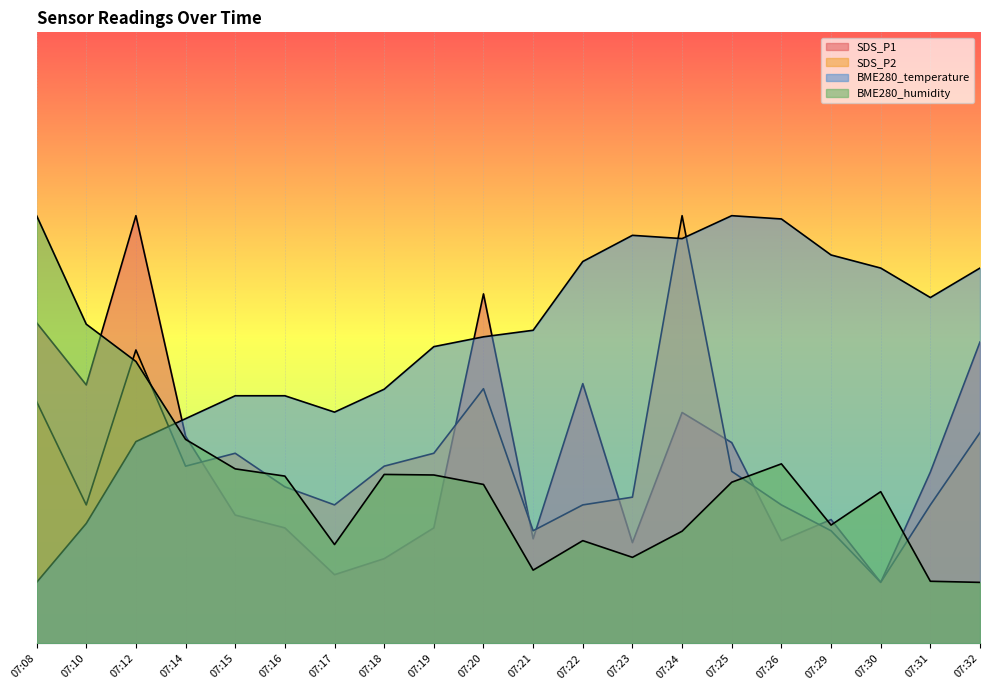

Is the value of BME280_temperature at 07:20 greater than the value of BME280_humidity at 07:32?

Yes